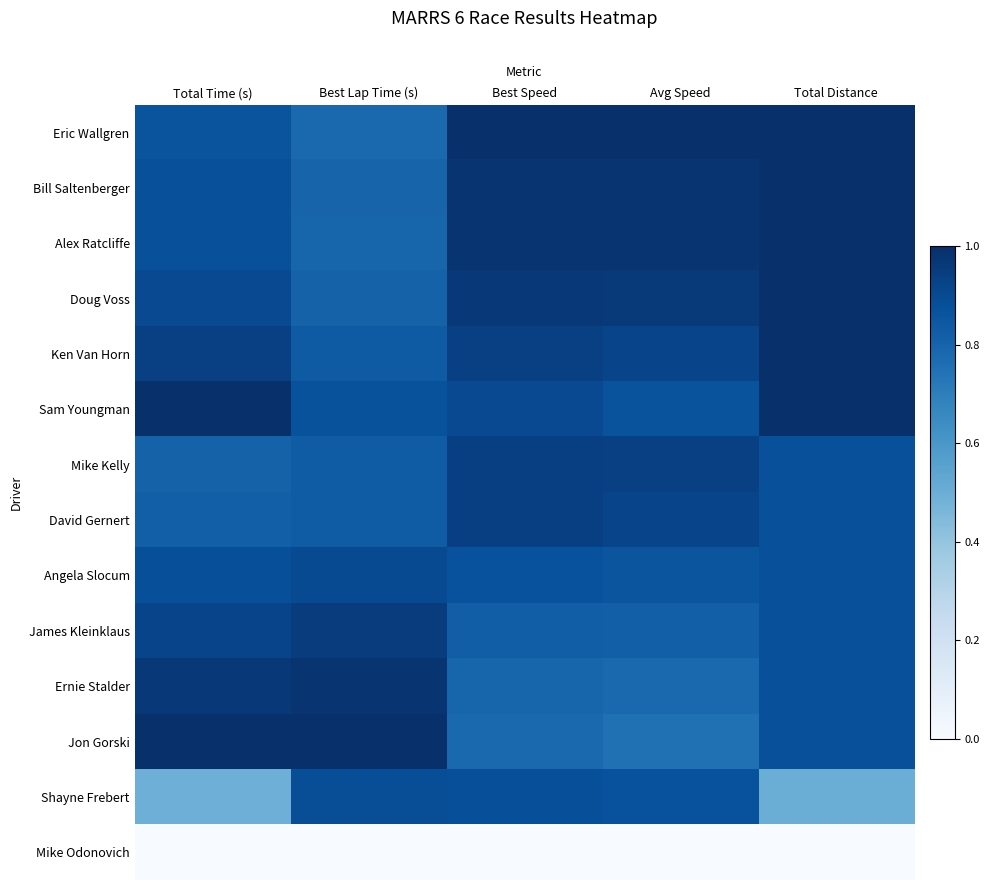

Reading left to right, list all the values displayed in this chart.

Eric Wallgren: Total Time (s)=0.9	Best Lap Time (s)=0.8	Best Speed=1.0	Avg Speed=1.0	Total Distance=1.0
Bill Saltenberger: Total Time (s)=0.9	Best Lap Time (s)=0.8	Best Speed=1.0	Avg Speed=1.0	Total Distance=1.0
Alex Ratcliffe: Total Time (s)=0.9	Best Lap Time (s)=0.8	Best Speed=1.0	Avg Speed=1.0	Total Distance=1.0
Doug Voss: Total Time (s)=0.9	Best Lap Time (s)=0.8	Best Speed=1.0	Avg Speed=1.0	Total Distance=1.0
Ken Van Horn: Total Time (s)=0.9	Best Lap Time (s)=0.8	Best Speed=0.9	Avg Speed=0.9	Total Distance=1.0
Sam Youngman: Total Time (s)=1.0	Best Lap Time (s)=0.9	Best Speed=0.9	Avg Speed=0.9	Total Distance=1.0
Mike Kelly: Total Time (s)=0.8	Best Lap Time (s)=0.8	Best Speed=0.9	Avg Speed=0.9	Total Distance=0.9
David Gernert: Total Time (s)=0.8	Best Lap Time (s)=0.8	Best Speed=0.9	Avg Speed=0.9	Total Distance=0.9
Angela Slocum: Total Time (s)=0.9	Best Lap Time (s)=0.9	Best Speed=0.9	Avg Speed=0.9	Total Distance=0.9
James Kleinklaus: Total Time (s)=0.9	Best Lap Time (s)=1.0	Best Speed=0.8	Avg Speed=0.8	Total Distance=0.9
Ernie Stalder: Total Time (s)=1.0	Best Lap Time (s)=1.0	Best Speed=0.8	Avg Speed=0.8	Total Distance=0.9
Jon Gorski: Total Time (s)=1.0	Best Lap Time (s)=1.0	Best Speed=0.8	Avg Speed=0.8	Total Distance=0.9
Shayne Frebert: Total Time (s)=0.5	Best Lap Time (s)=0.9	Best Speed=0.9	Avg Speed=0.9	Total Distance=0.5
Mike Odonovich: Total Time (s)=0.0	Best Lap Time (s)=0.0	Best Speed=0.0	Avg Speed=0.0	Total Distance=0.0